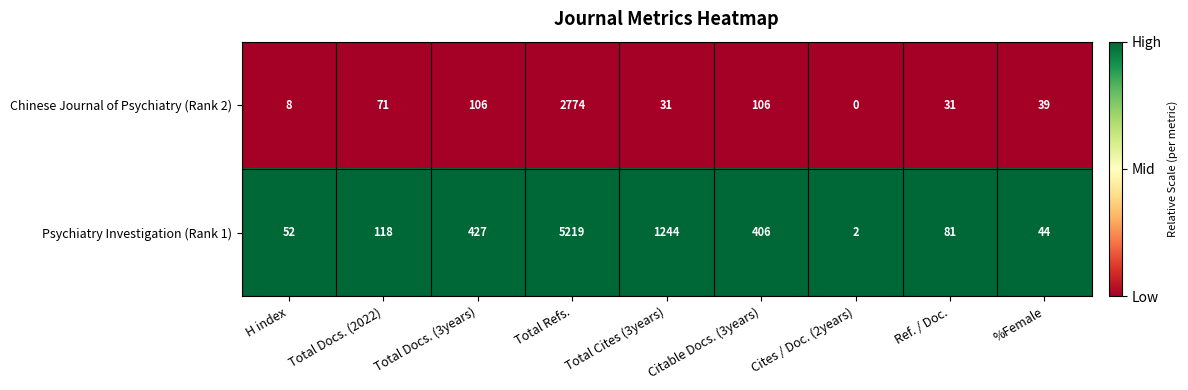

Between H index and Total Docs. (2022), which series saw the biggest shift?

Psychiatry Investigation (Rank 1)